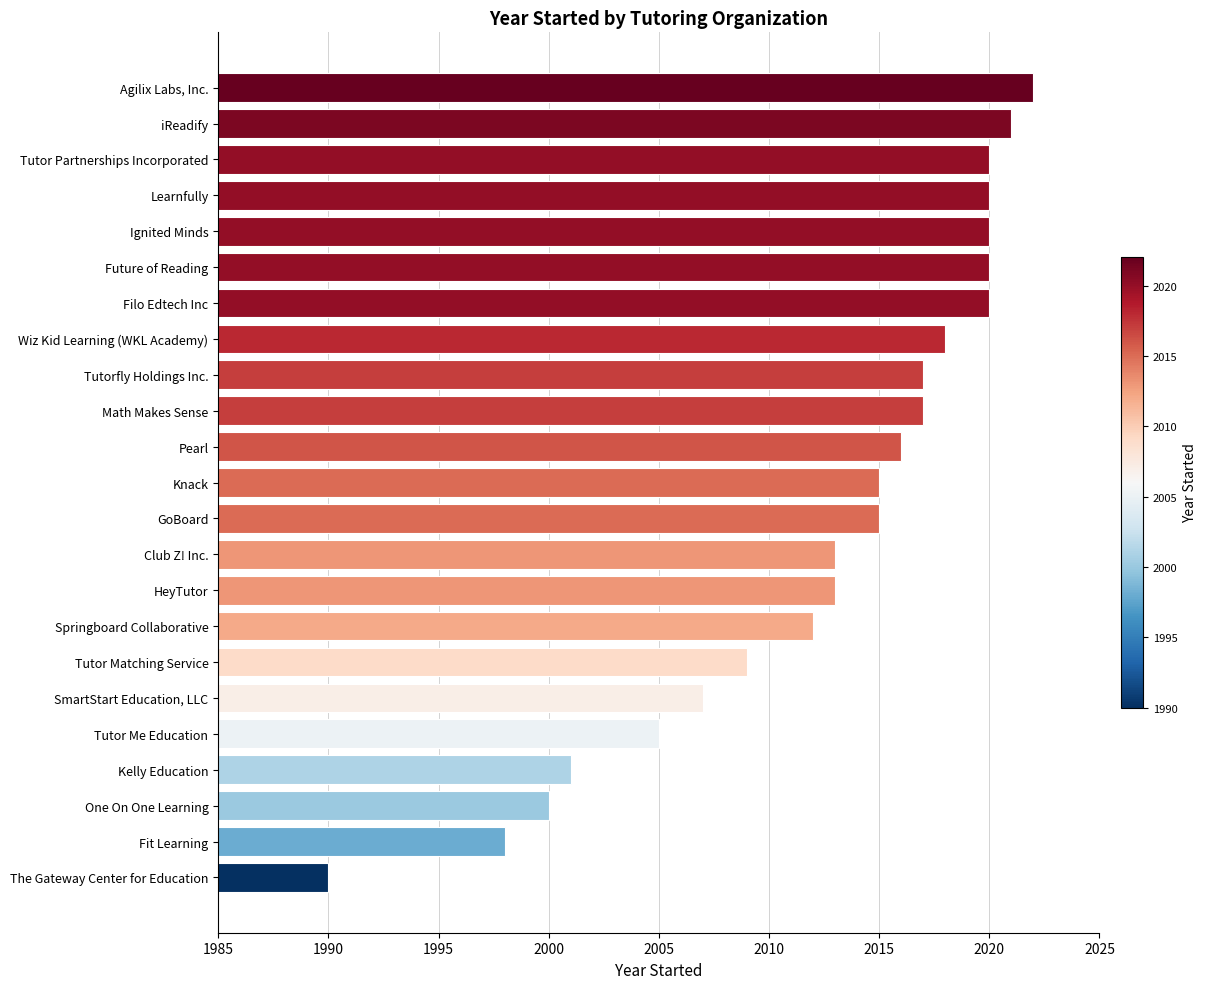

What is the change in value from Tutor Matching Service to Ignited Minds?

+11